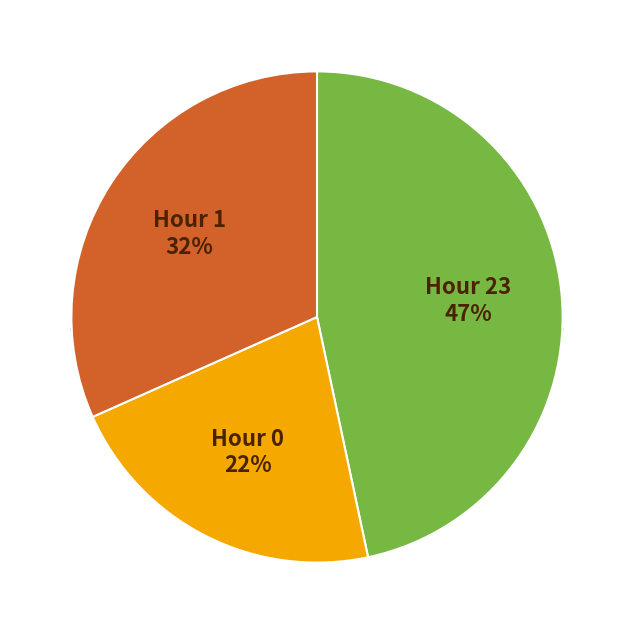

Rank the categories by value from lowest to highest.

Hour 0, Hour 1, Hour 23